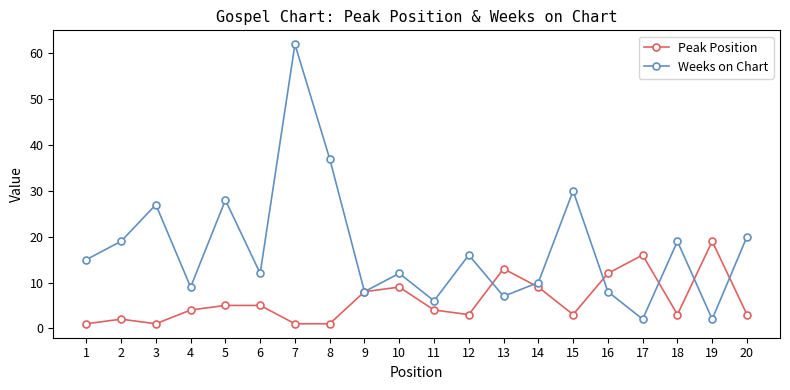

True or false: Peak Position has a value of 3 at 15.

True